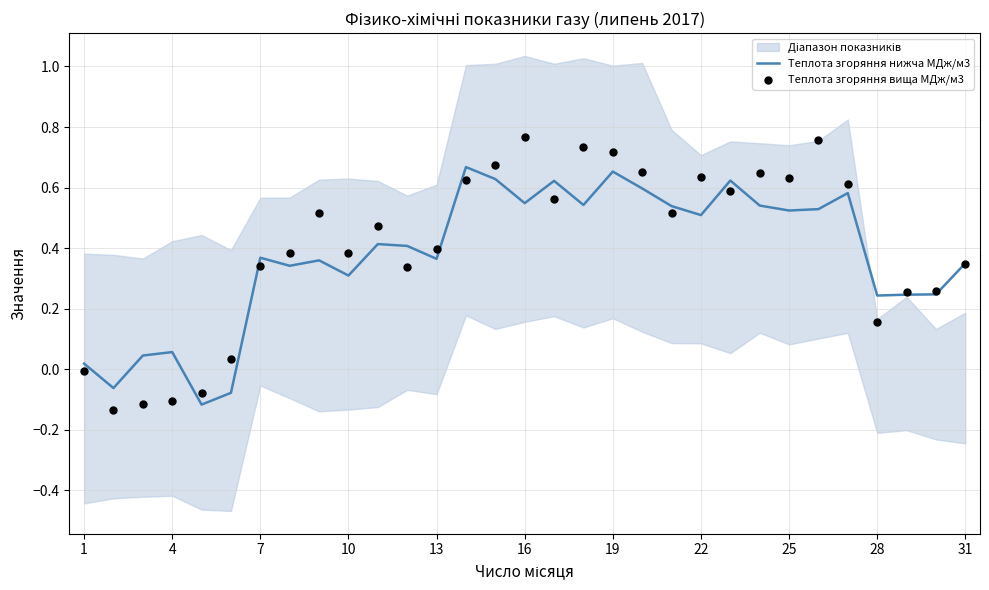

At how many categories does at least one series exceed 0?

29